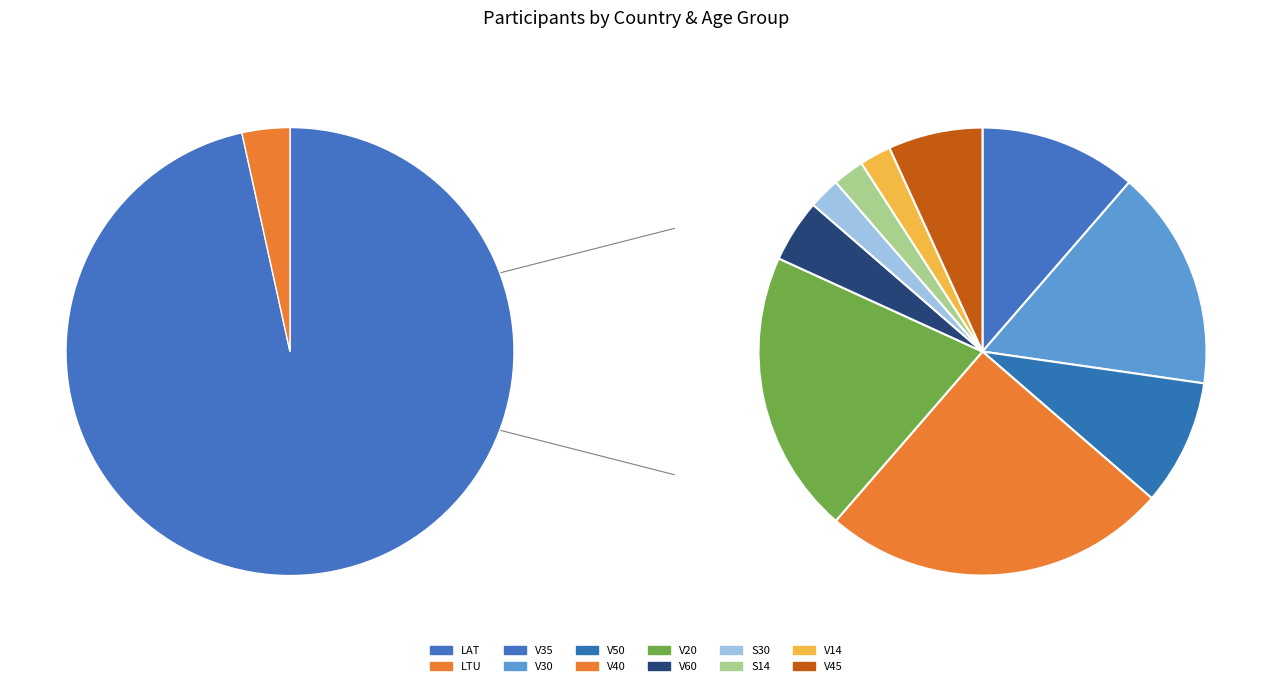

Count the number of slices in the pie.

2